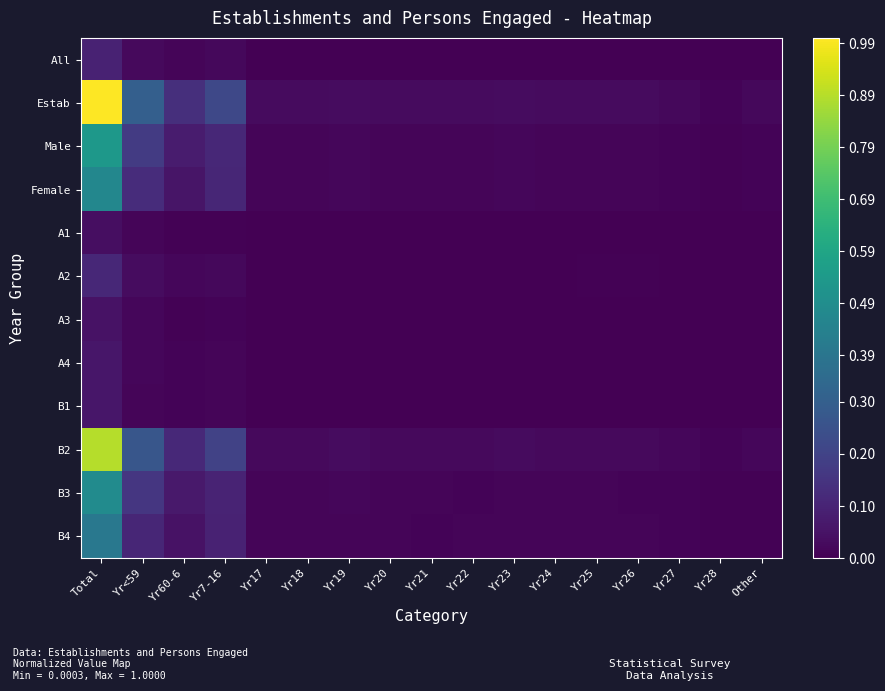

Which series has the largest total across all categories?

Estab